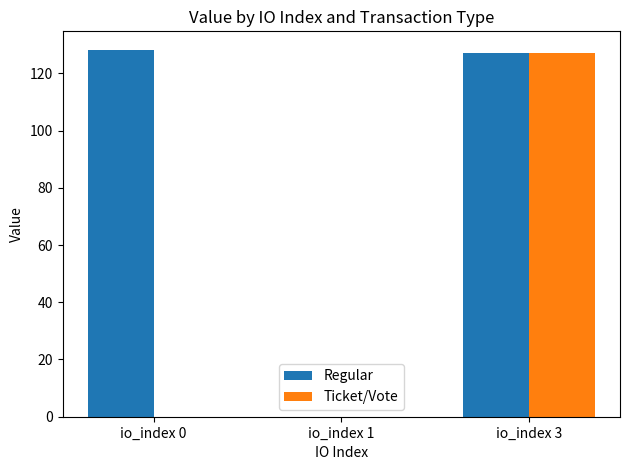

Are the bars grouped side by side (vs. stacked)?

Yes